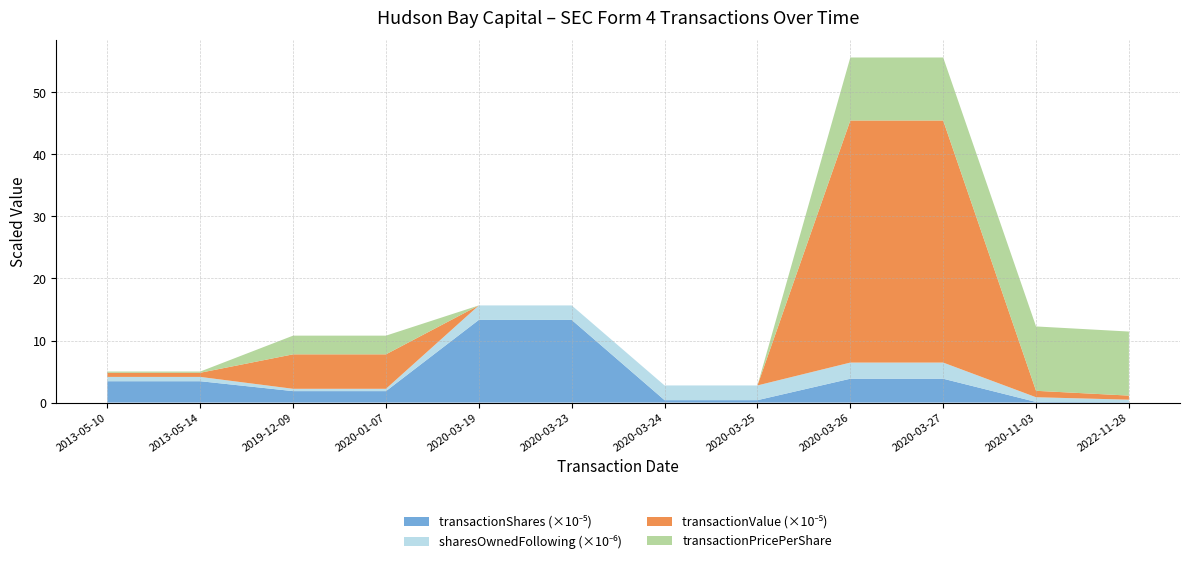

Reading right to left, extract all data points from this chart.

transactionShares: 2022-11-28=6379.0	2020-11-03=10000.0	2020-03-27=384300.0	2020-03-26=384300.0	2020-03-25=38925.0	2020-03-24=38925.0	2020-03-23=1332224.0	2020-03-19=1332224.0	2020-01-07=184578.0	2019-12-09=184578.0	2013-05-14=344210.0	2013-05-10=344210.0
sharesOwnedFollowingTransaction: 2022-11-28=403264.0	2020-11-03=760000.0	2020-03-27=2601100.0	2020-03-26=2601100.0	2020-03-25=2371149.0	2020-03-24=2371149.0	2020-03-23=2332224.0	2020-03-19=2332224.0	2020-01-07=373261.0	2019-12-09=373261.0	2013-05-14=693558.0	2013-05-10=693558.0
transactionValue: 2022-11-28=65831.0	2020-11-03=103700.0	2020-03-27=3900645.0	2020-03-26=3900645.0	2020-03-25=0.0	2020-03-24=0.0	2020-03-23=0.0	2020-03-19=0.0	2020-01-07=555550.0	2019-12-09=555550.0	2013-05-14=66983.0	2013-05-10=66983.0
transactionPricePerShare: 2022-11-28=10.3	2020-11-03=10.4	2020-03-27=10.2	2020-03-26=10.2	2020-03-25=0.0	2020-03-24=0.0	2020-03-23=0.0	2020-03-19=0.0	2020-01-07=3.0	2019-12-09=3.0	2013-05-14=0.2	2013-05-10=0.2